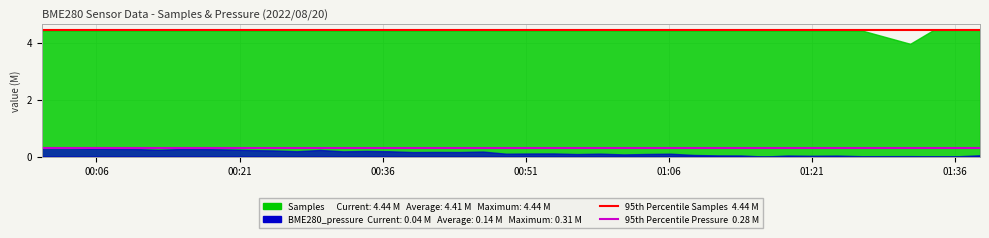

What is the value of the 95th Percentile Samples  4.44 M point at the 1st from the left?

4.4